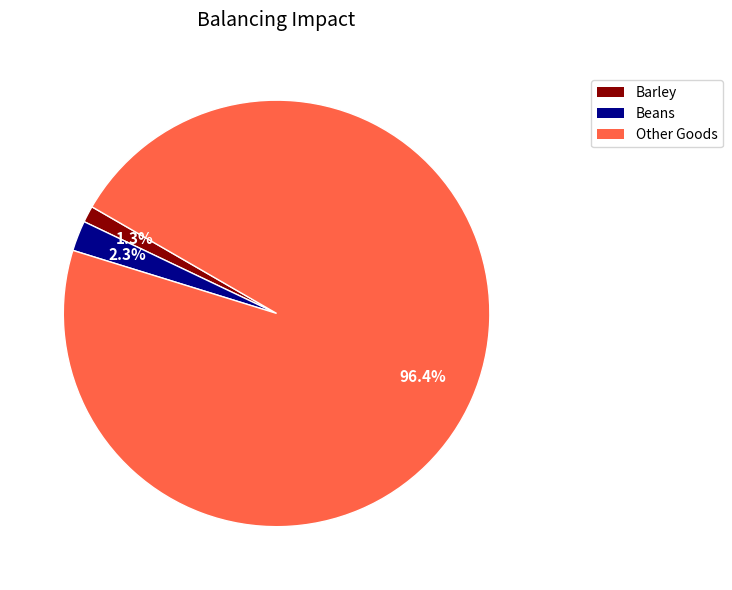

What is the majority slice?

Other Goods